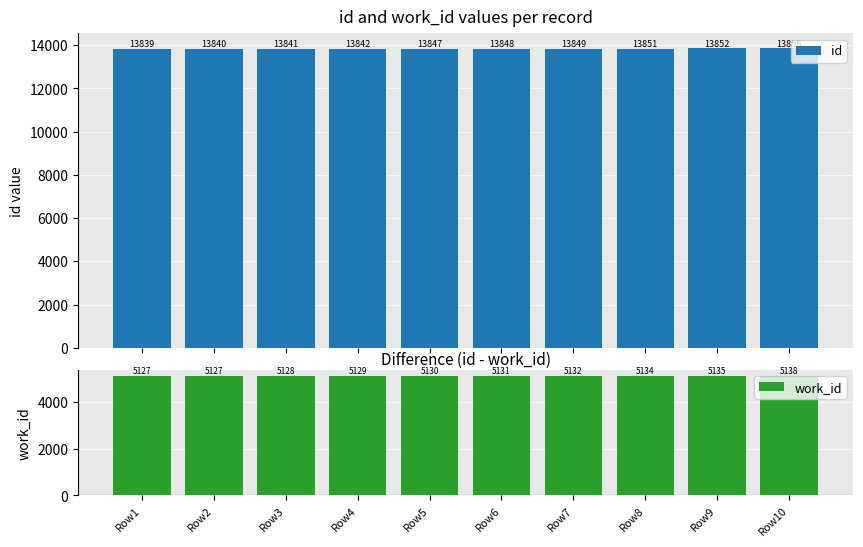

What is the difference between the highest and lowest values at Row3?

8713